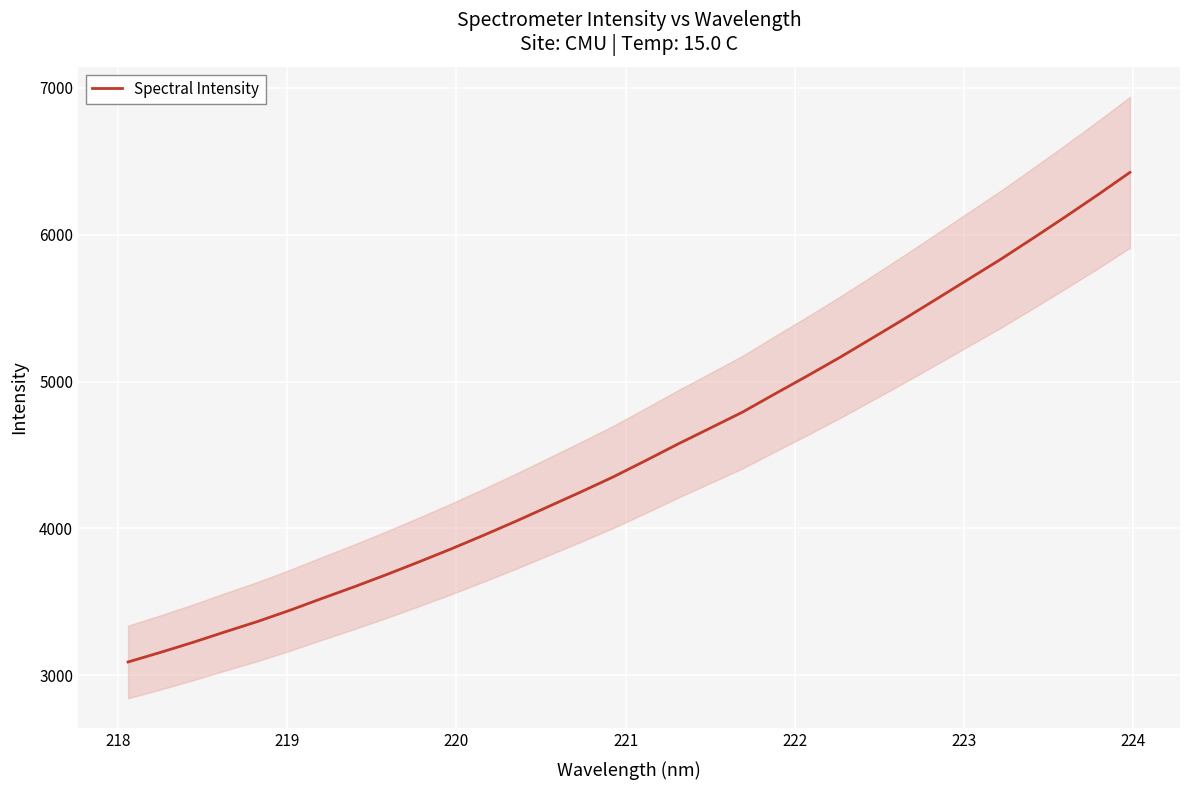

What is the highest value of the Spectral Intensity series?

6424.6